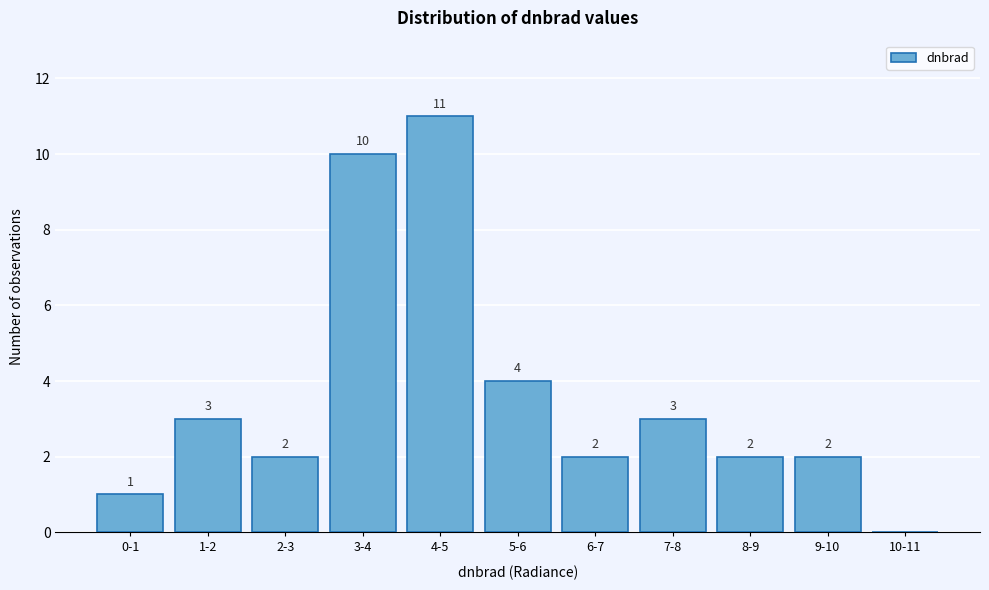

Reading left to right, list all the values displayed in this chart.

0-1=1	1-2=3	2-3=2	3-4=10	4-5=11	5-6=4	6-7=2	7-8=3	8-9=2	9-10=2	10-11=0